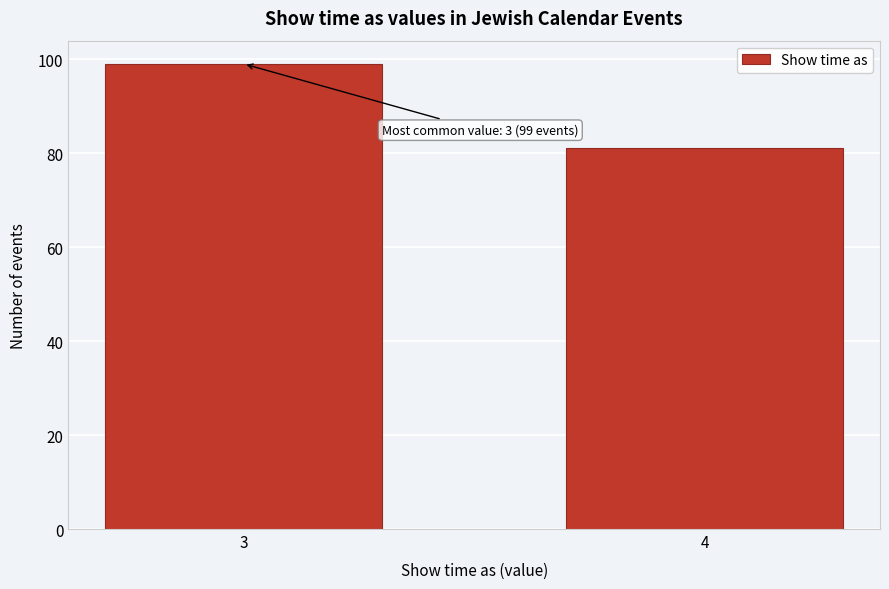

Reading left to right, list all the values displayed in this chart.

3=99	4=81